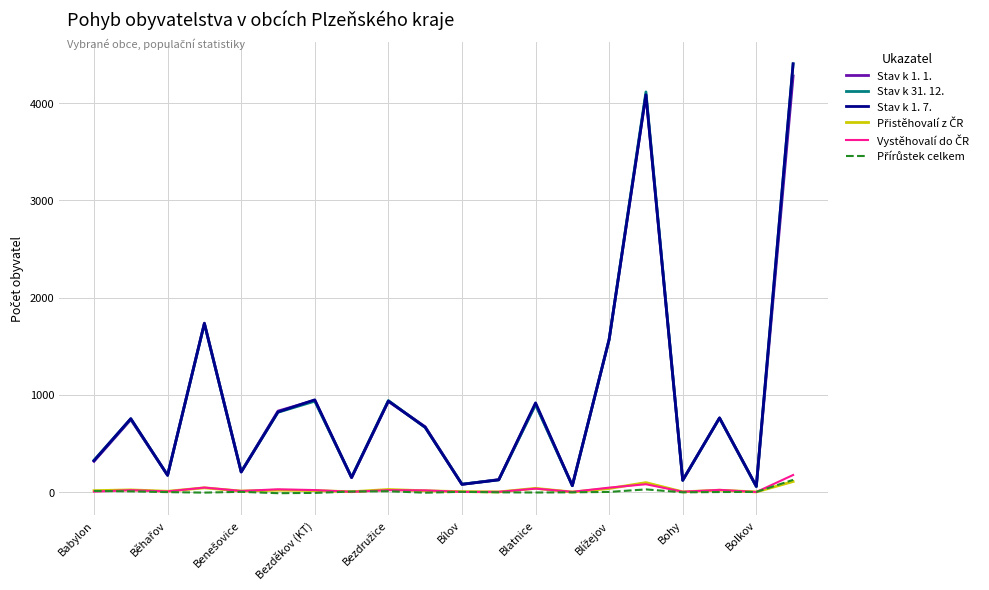

What is the greatest value displayed?

4403